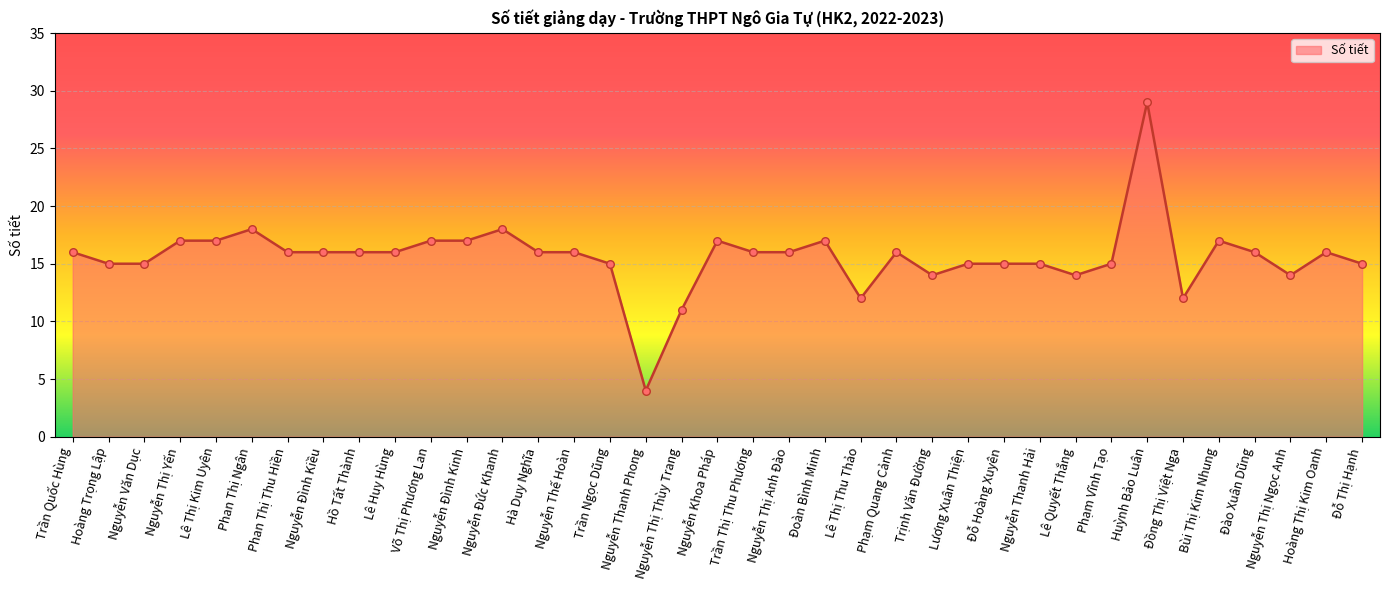

Between Hoàng Trọng Lập and Phan Thị Thu Hiền, which is larger?

Phan Thị Thu Hiền